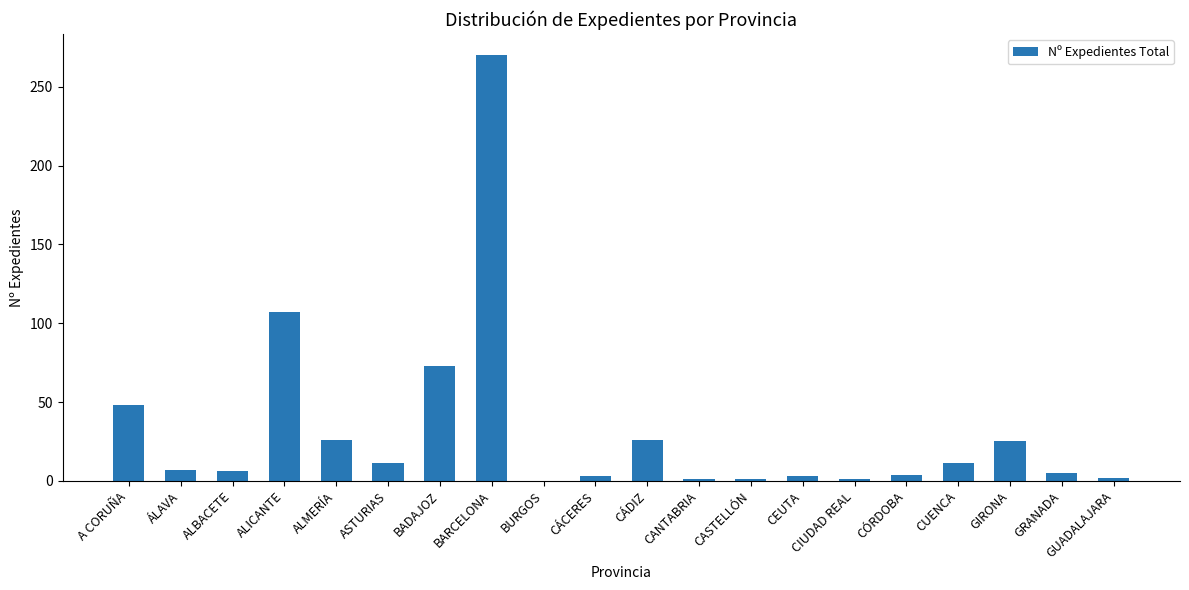

At which category does the chart reach its peak across all series?

BARCELONA